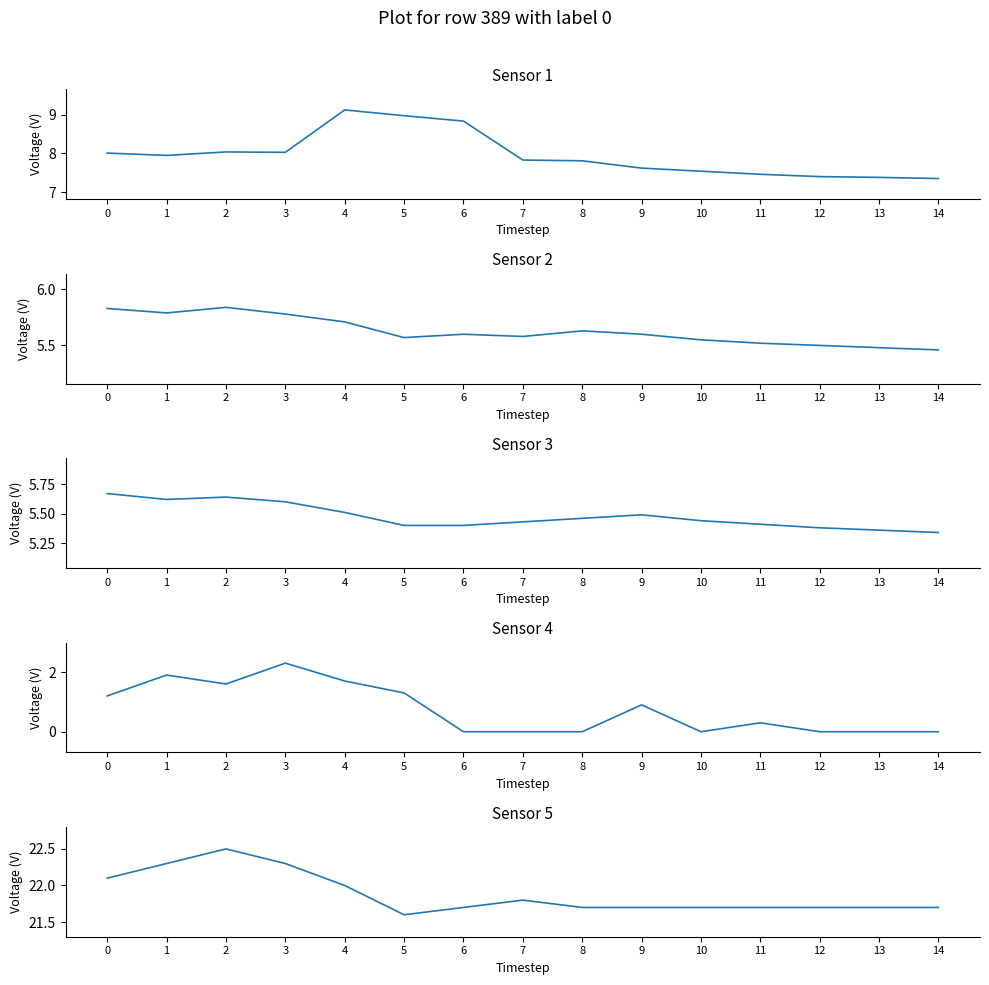

True or false: X0_M11 (PM mass) has a value of 9.1 at 4.

True